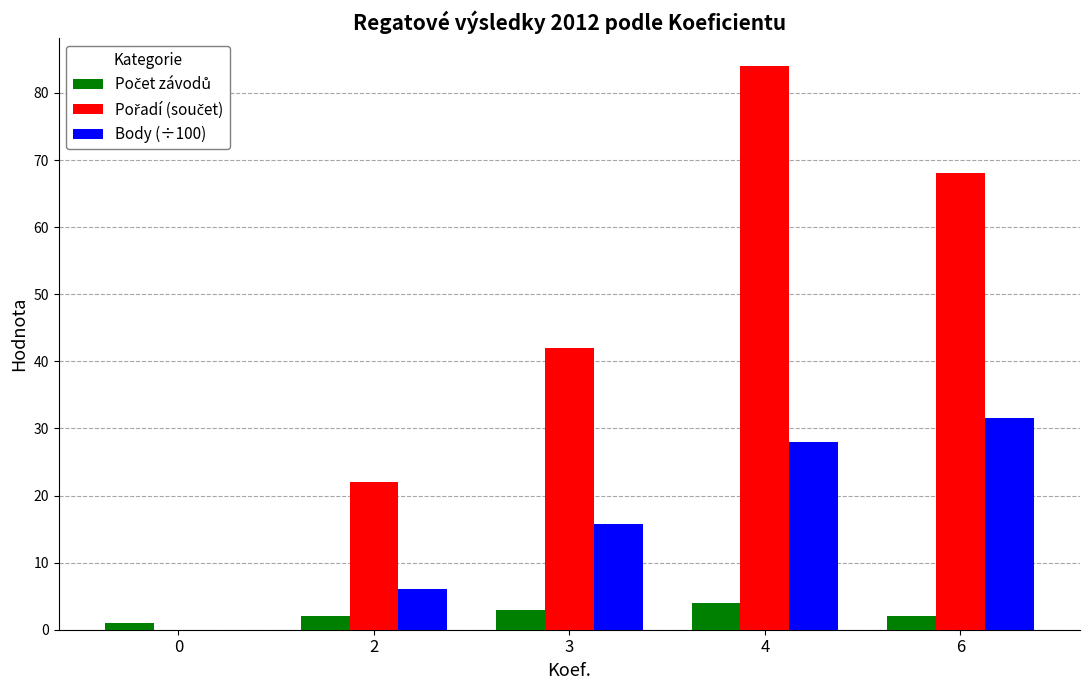

What is the maximum value shown in the chart?

84.0